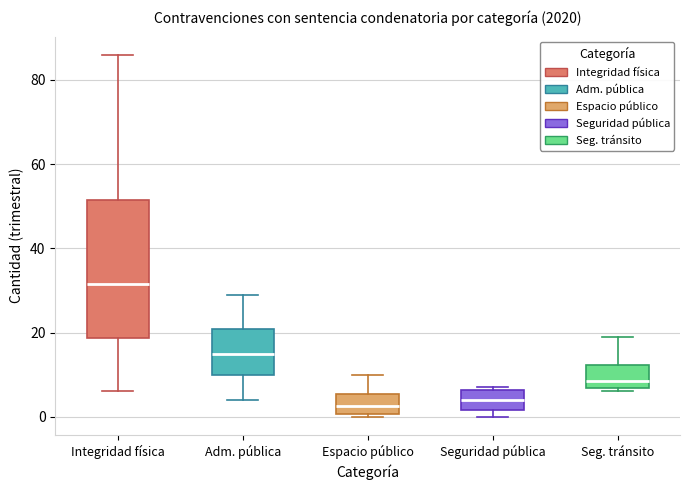

Comparing the boxes themselves (not the whiskers), which one is the tallest?

Integridad física